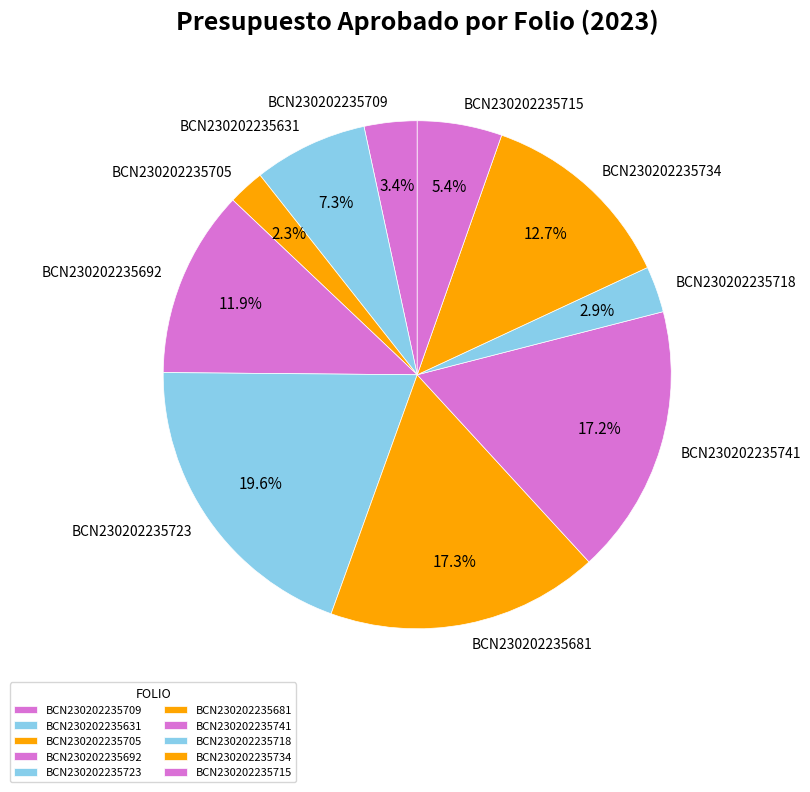

Combined, do BCN230202235715 and BCN230202235709 account for over 50%?

No